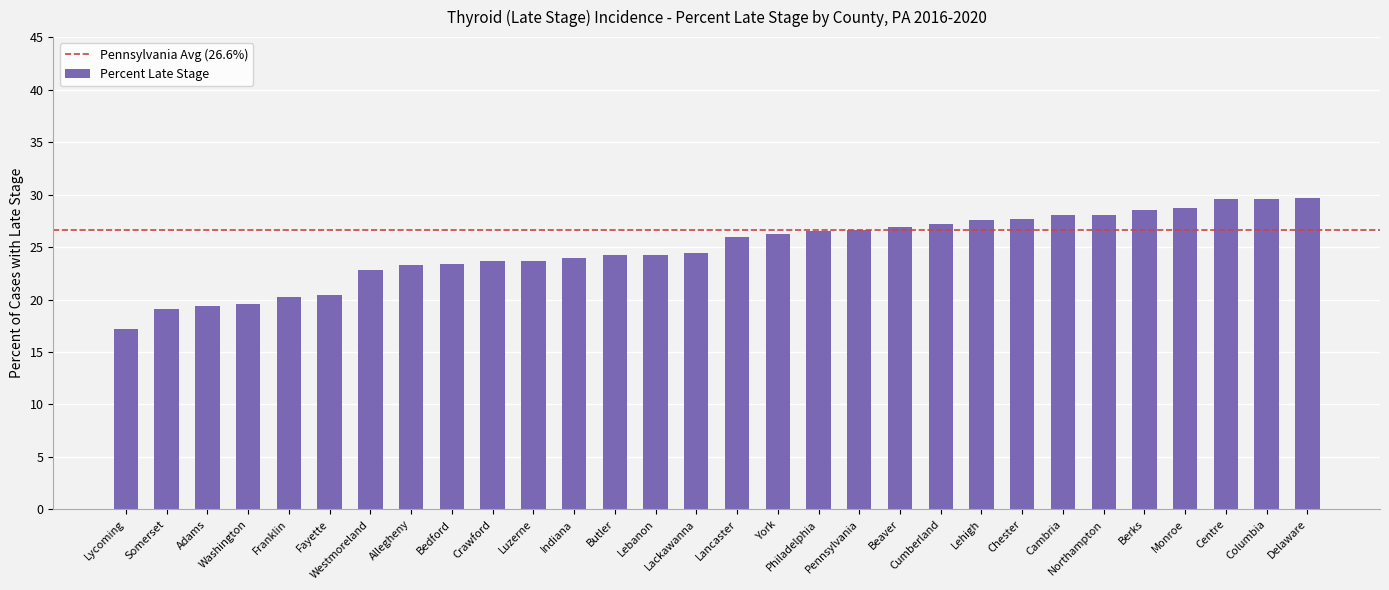

Does the chart contain any negative values?

No